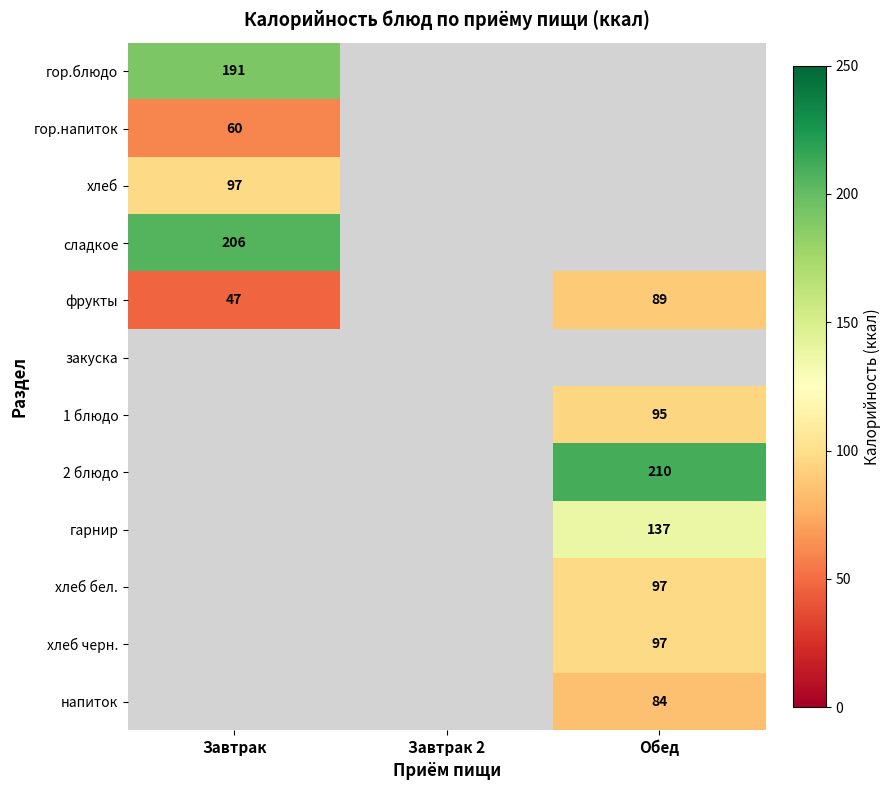

True or false: гарнир has a value of 58 at Обед.

False